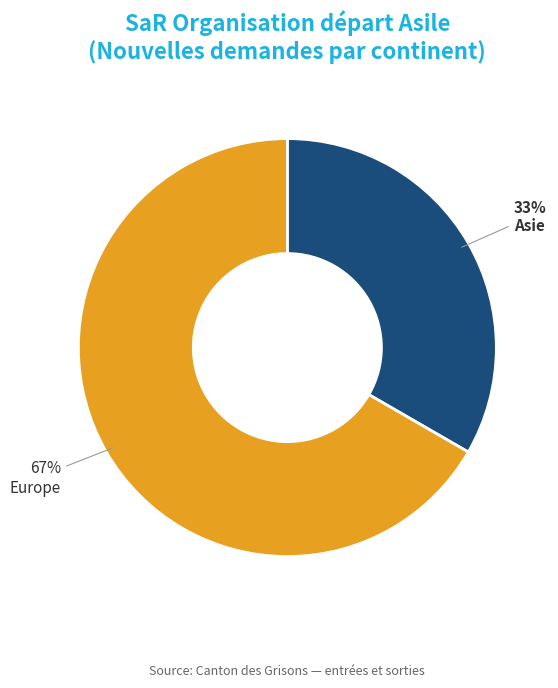

What is the ratio of the value at Asie to the value at Europe?

0.5